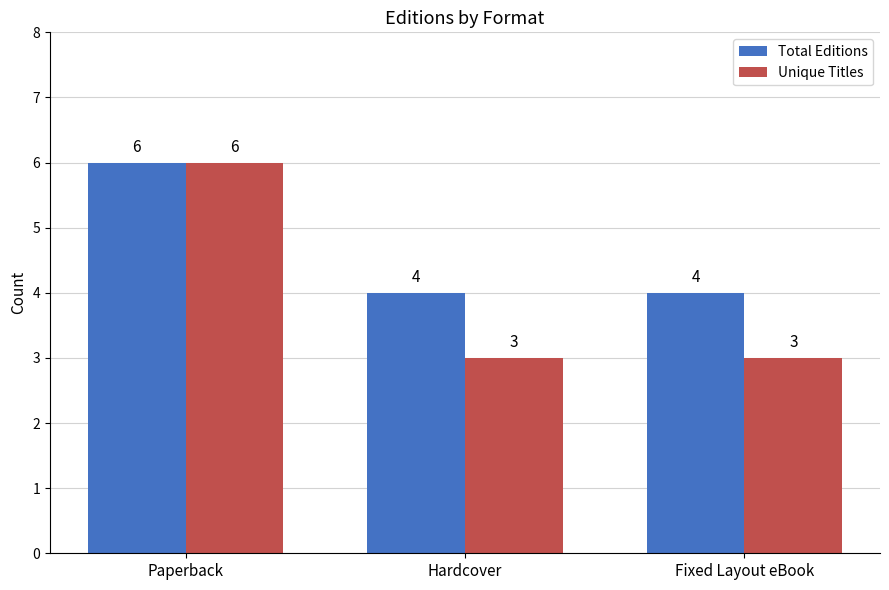

What position from the right is Fixed Layout eBook?

1